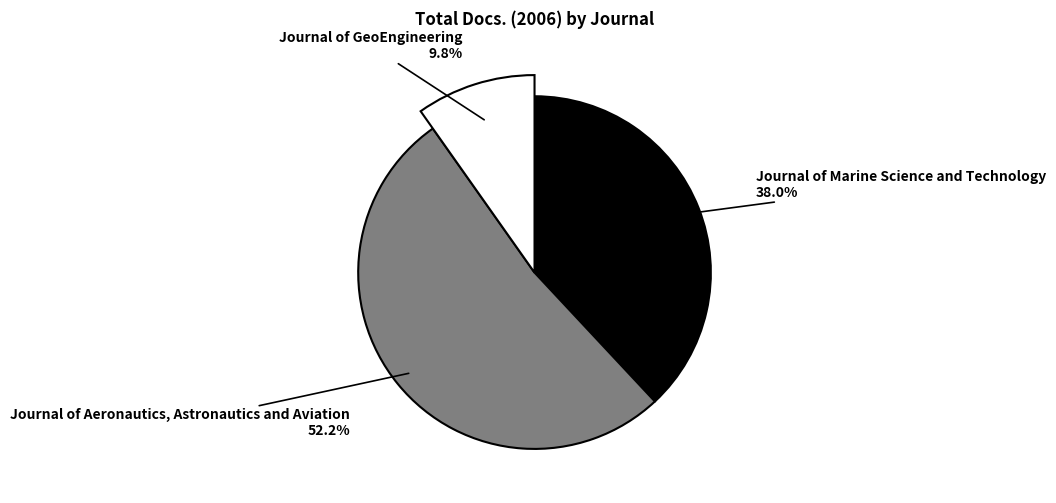

Rank the categories by value from highest to lowest.

Journal of Aeronautics, Astronautics and Aviation, Journal of Marine Science and Technology, Journal of GeoEngineering